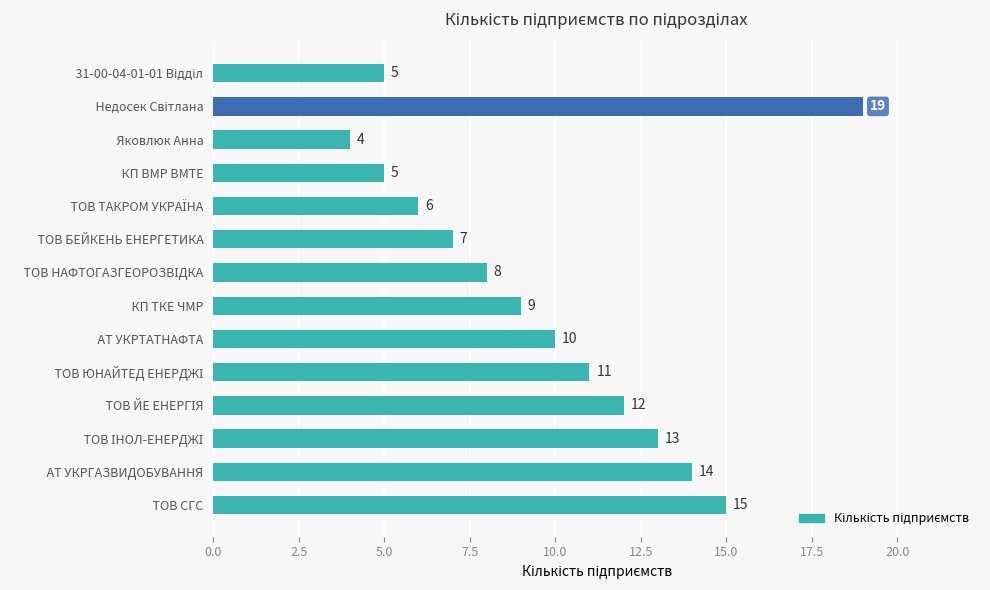

Are the bars horizontal?

Yes